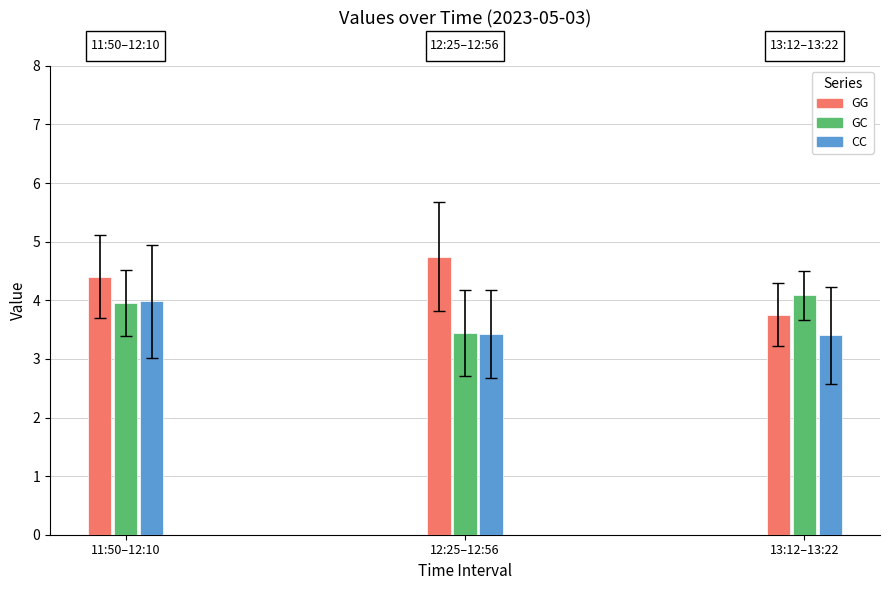

What are all the series names shown in the legend?

GG, GC, CC